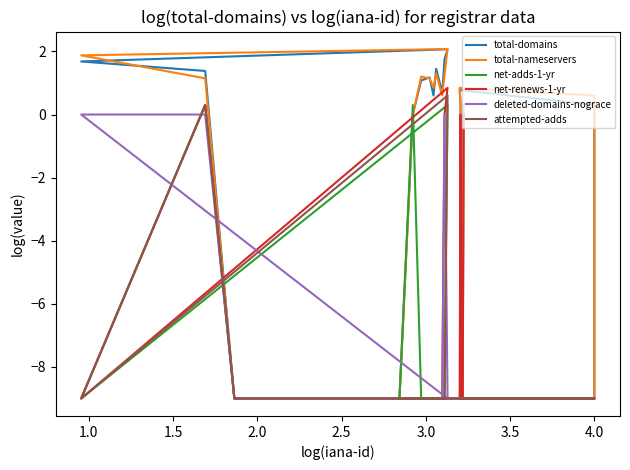

How many interior local peaks does the attempted-adds series have?

2